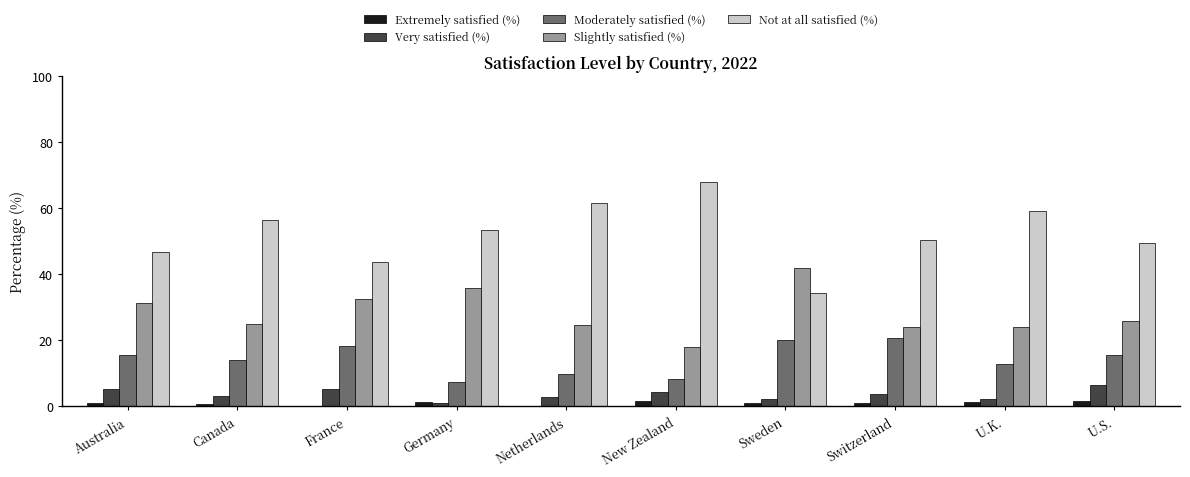

Are the bars grouped side by side (vs. stacked)?

Yes